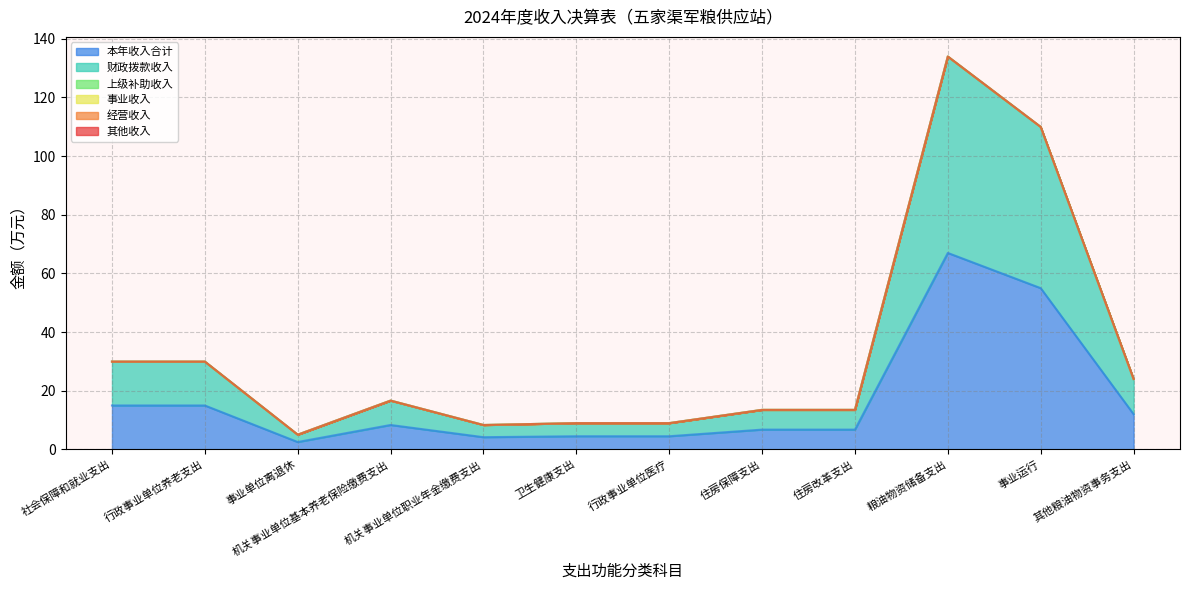

Which category has the highest value across all series?

粮油物资储备支出